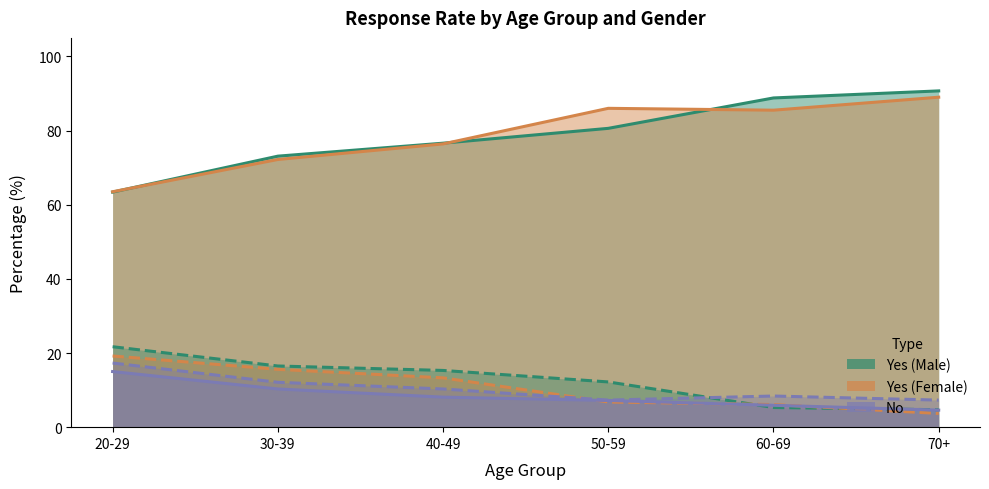

Is it true that No (Female) equals 6.5 at 20-29?

False